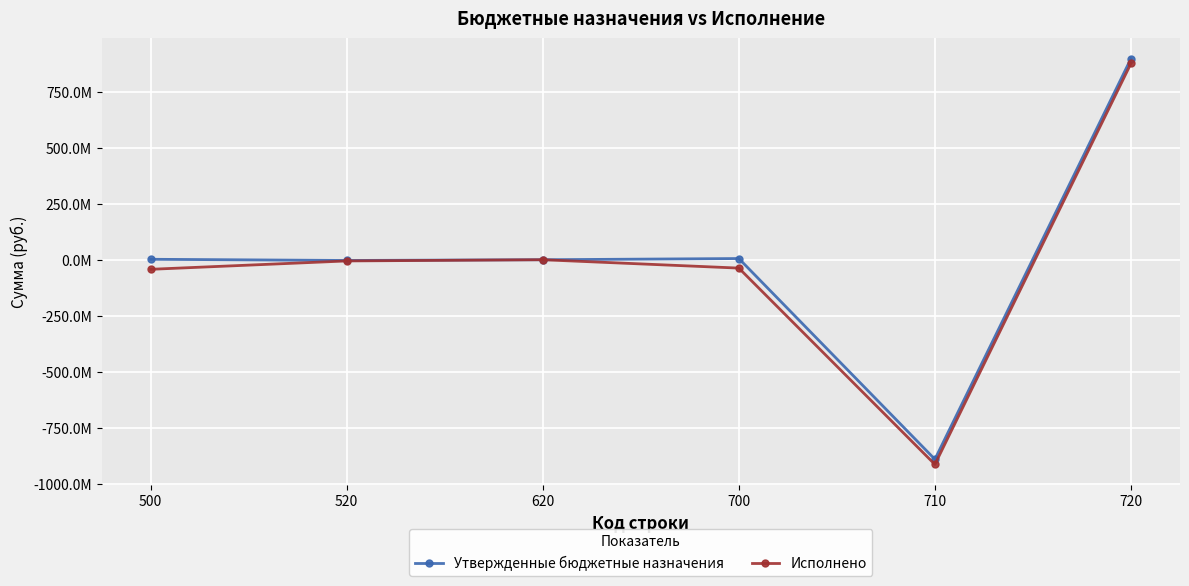

What is the total value across all series at 520?

-8700000.0